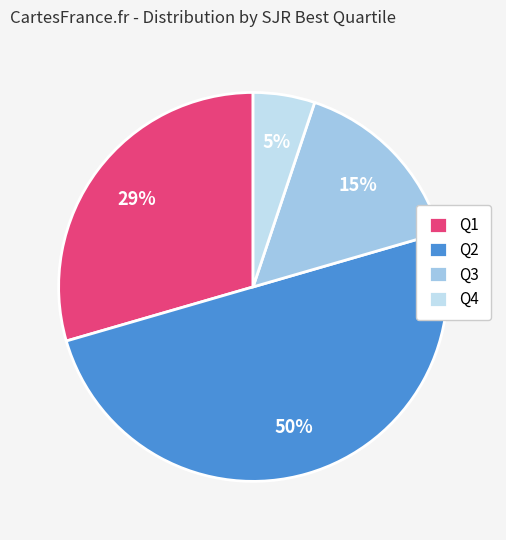

Is the sum of Q2 and Q1 greater than half?

Yes